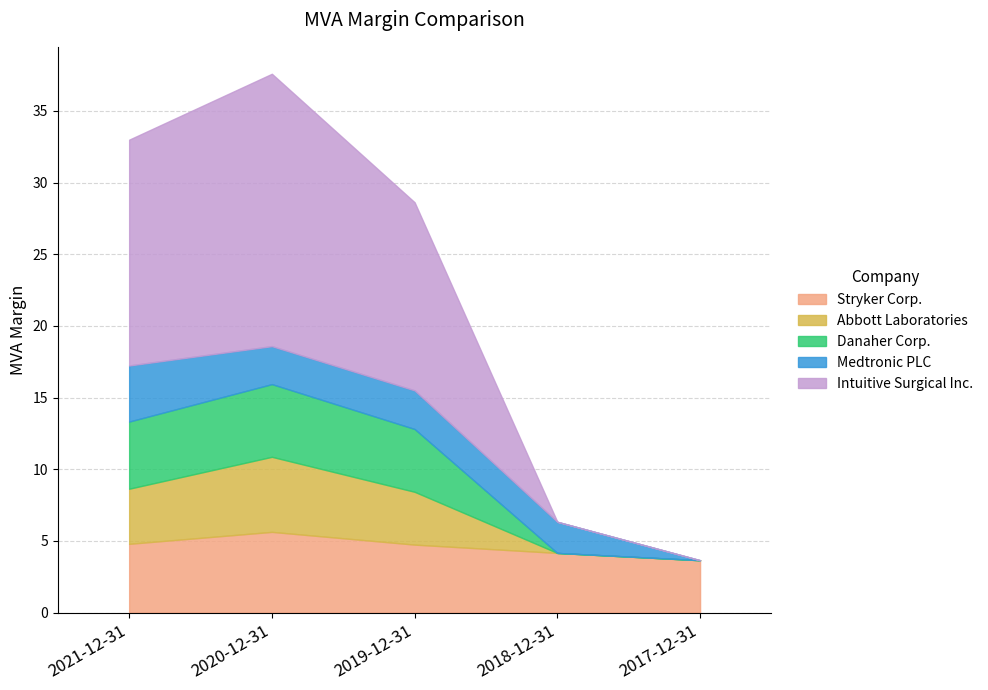

What is the average value of the Abbott Laboratories series?

2.6